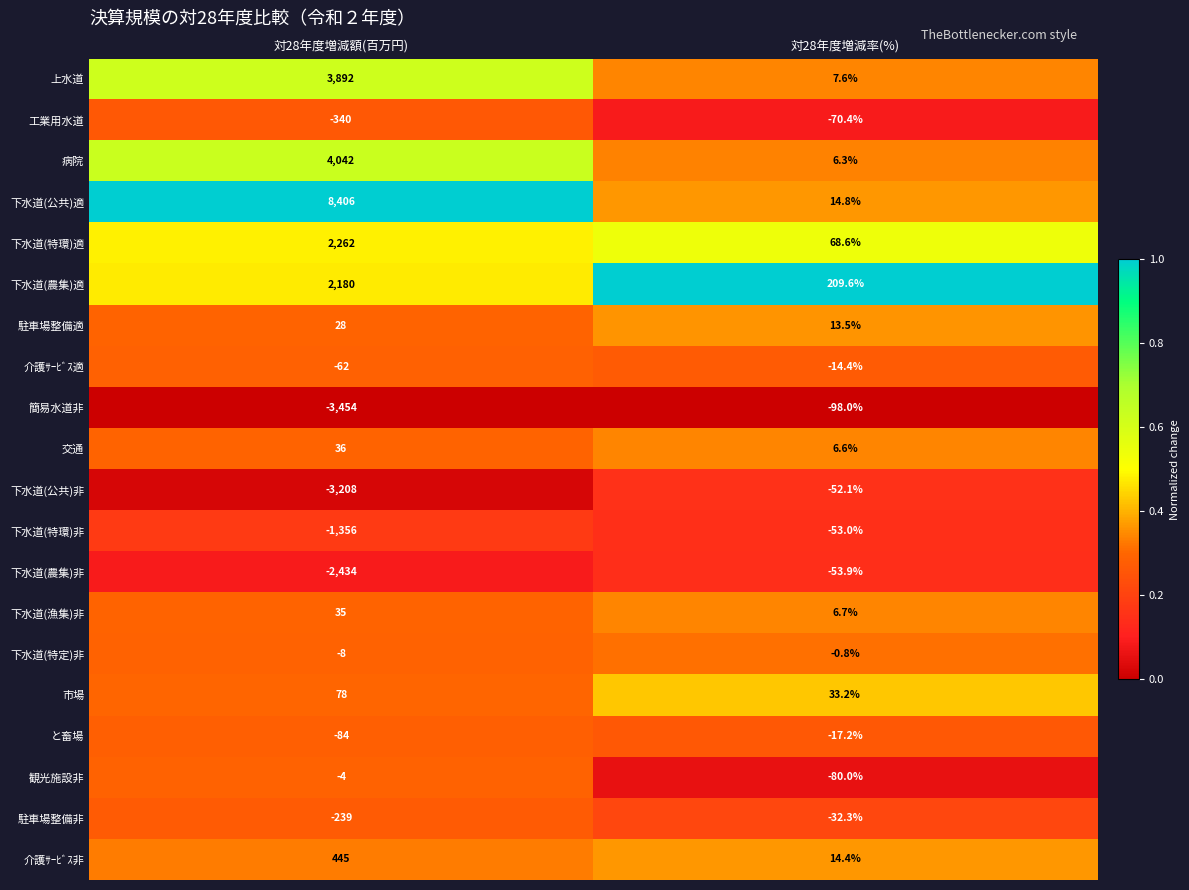

Where is 下水道(特環)非 nearest to the value -704?

対28年度増減率(%)